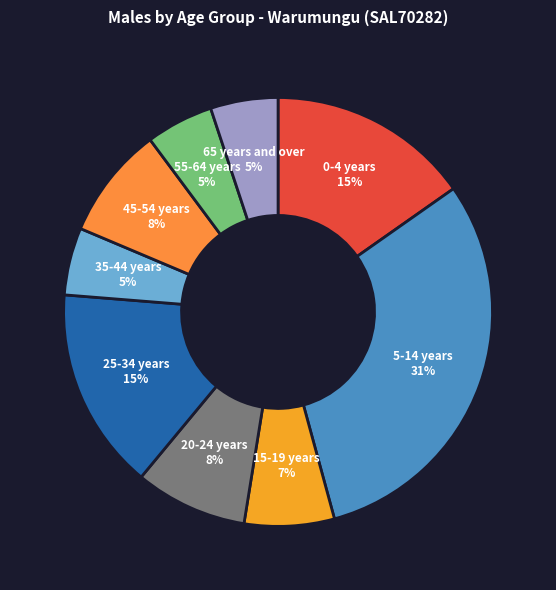

How many segments does this pie chart have?

9